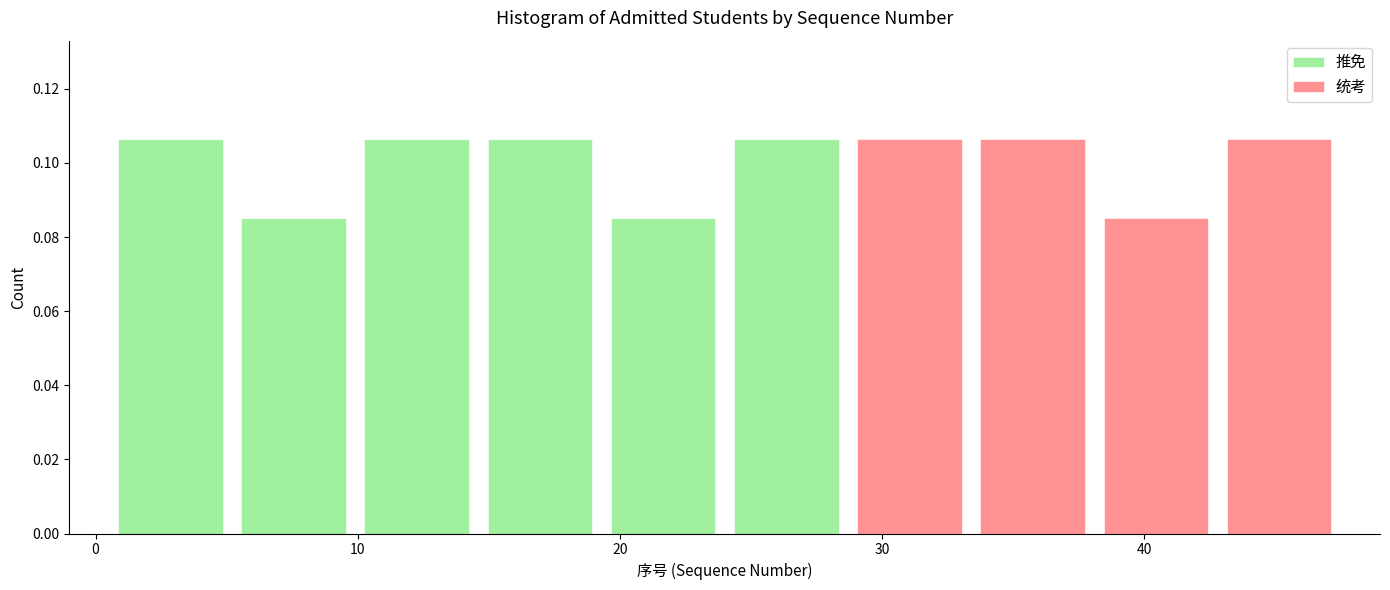

Reading left to right, transcribe this chart: for each stacked bar, give the range it covers on the x-axis and its total height. Neither the bar edges nor the heights are printed on the chart, so give them approximately, as read against the axes.

0.5 to 5.2: 0.106
5.2 to 9.9: 0.086
9.9 to 14.6: 0.106
14.6 to 19.3: 0.106
19.3 to 24.0: 0.086
24.0 to 28.7: 0.106
28.7 to 33.4: 0.106
33.4 to 38.1: 0.106
38.1 to 42.8: 0.086
42.8 to 47.5: 0.106